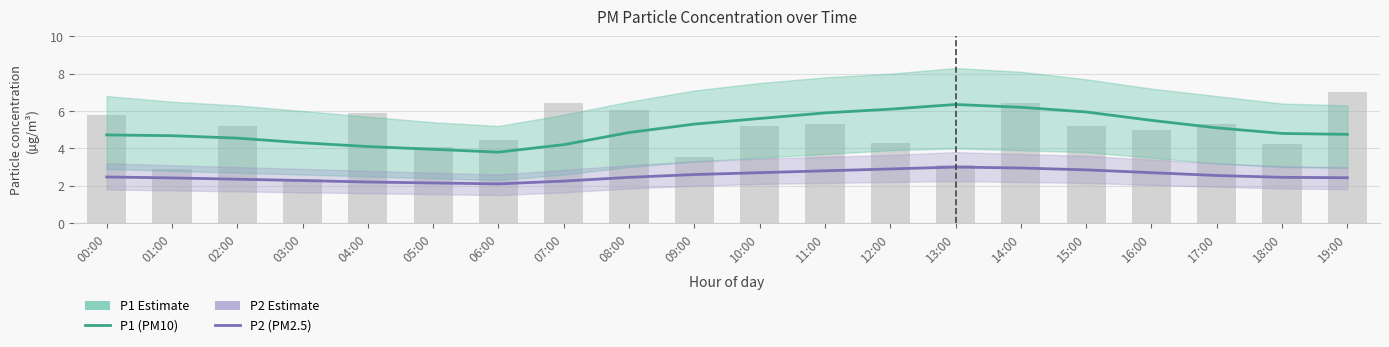

What is the label of the 5th bar from the left?

04:00